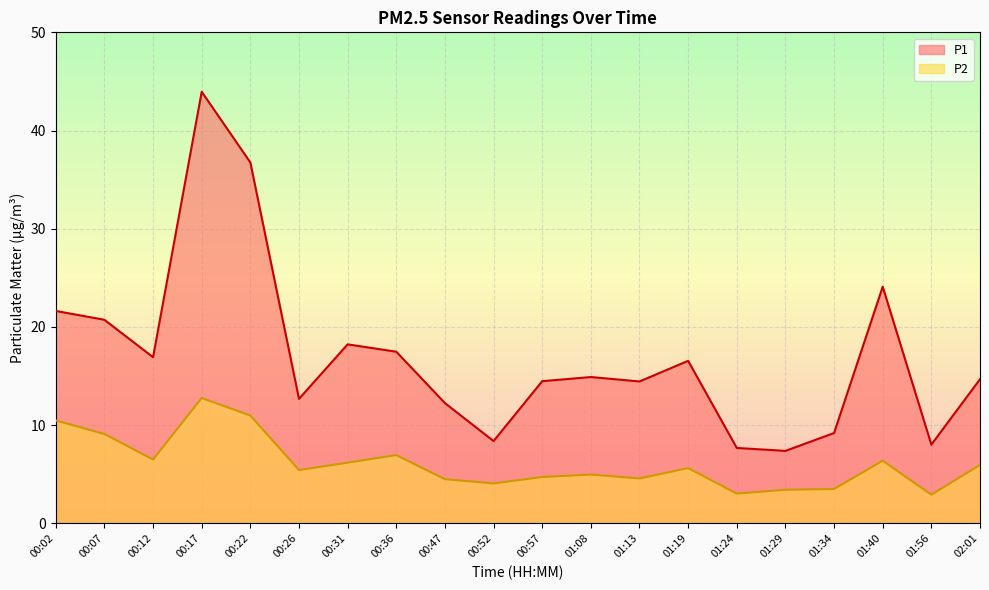

At 00:36, list the series in order from largest to smallest.

P1, P2